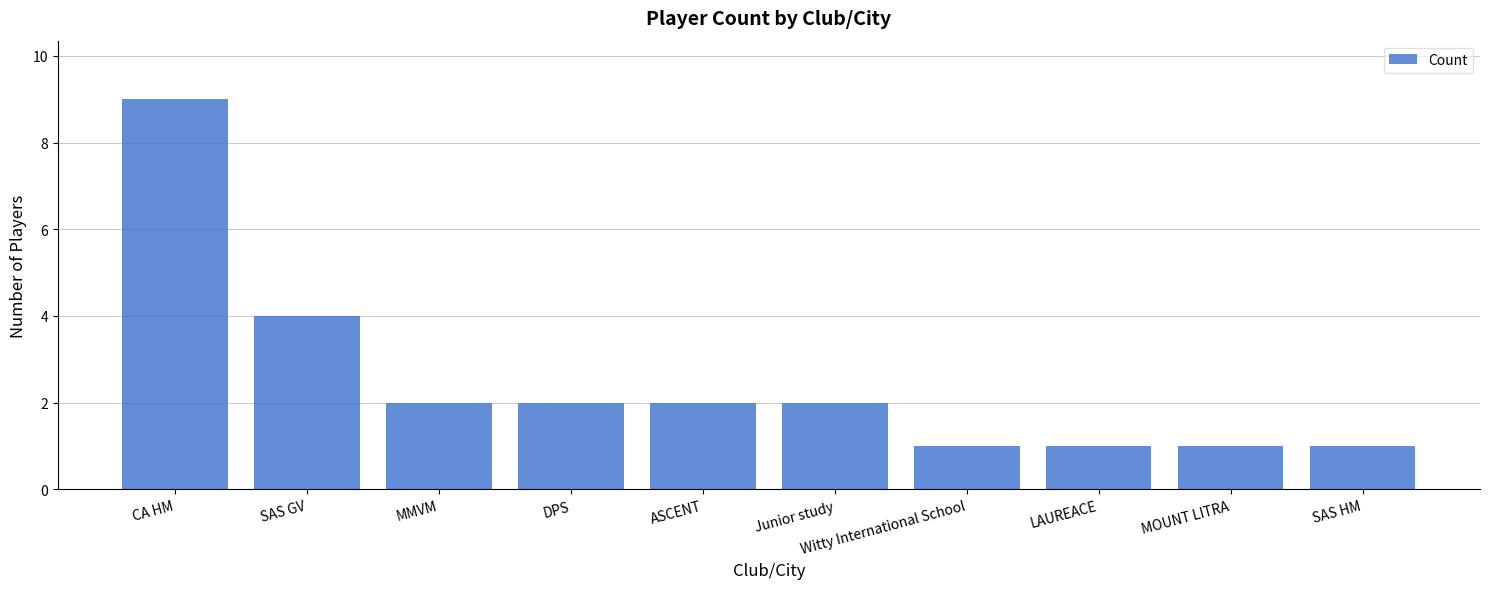

Count the number of data series in this chart.

1